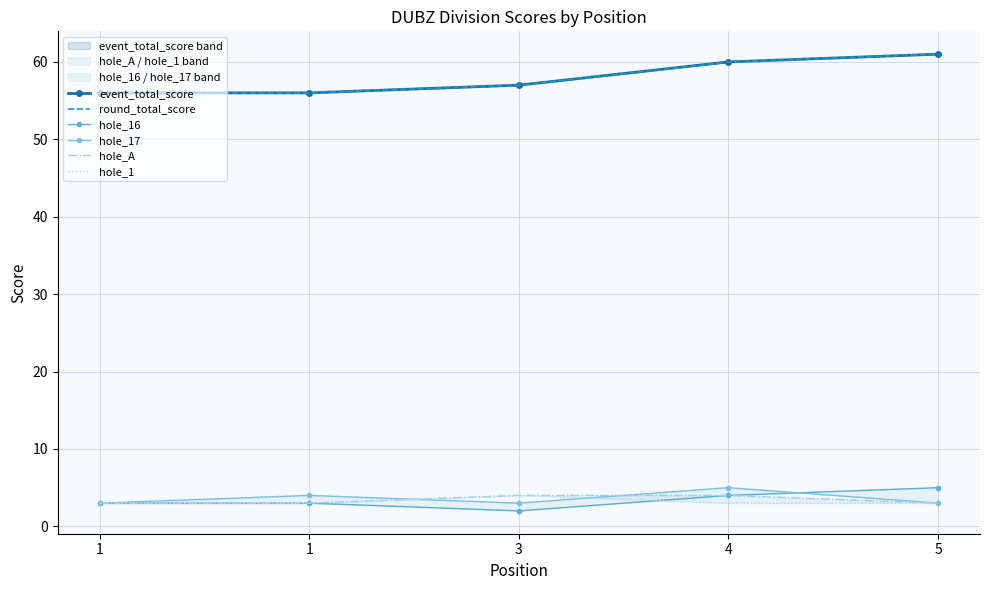

How many data points in event_total_score are above 57?

2